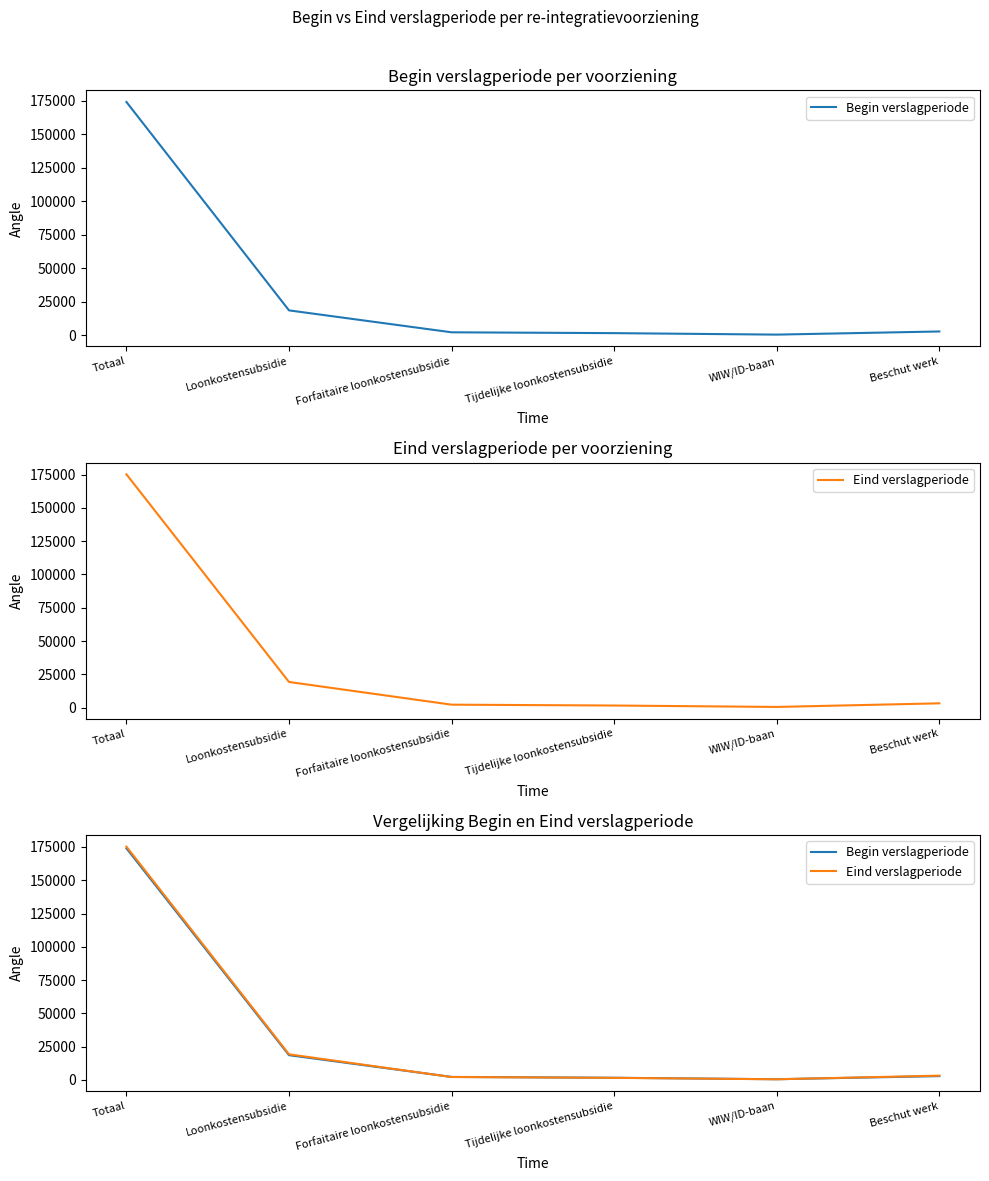

What are all the series names shown in the legend?

Begin verslagperiode, Eind verslagperiode